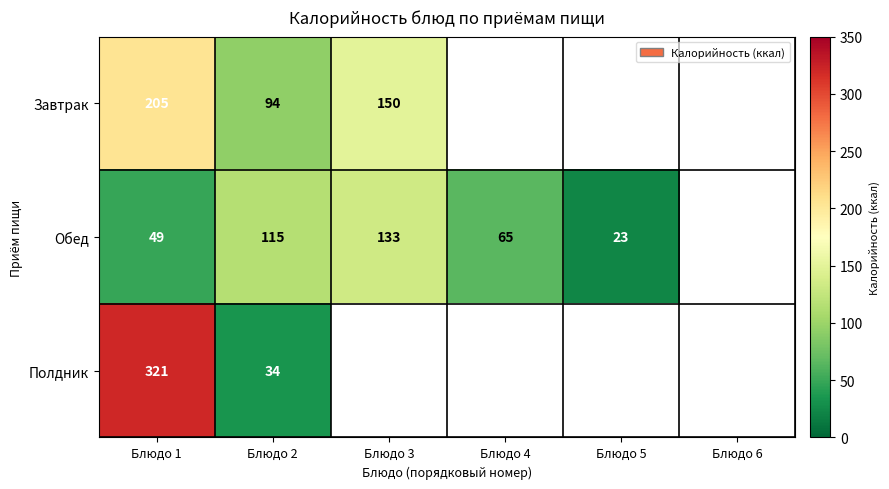

How many distinct data groups are displayed?

3